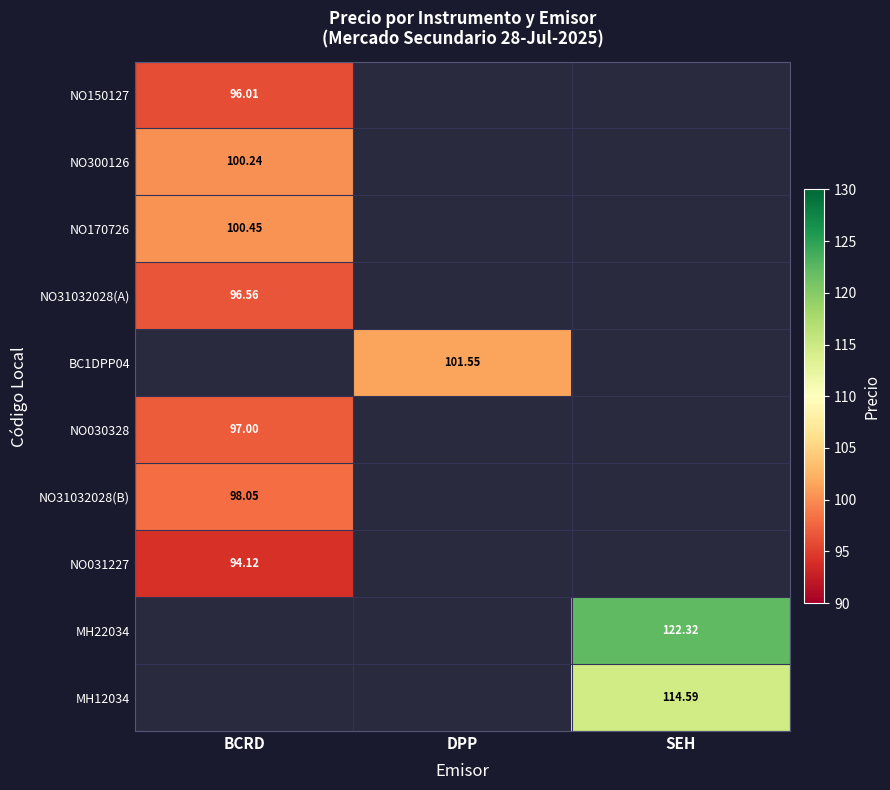

Which category has the lowest value in the NO031227 series?

BCRD